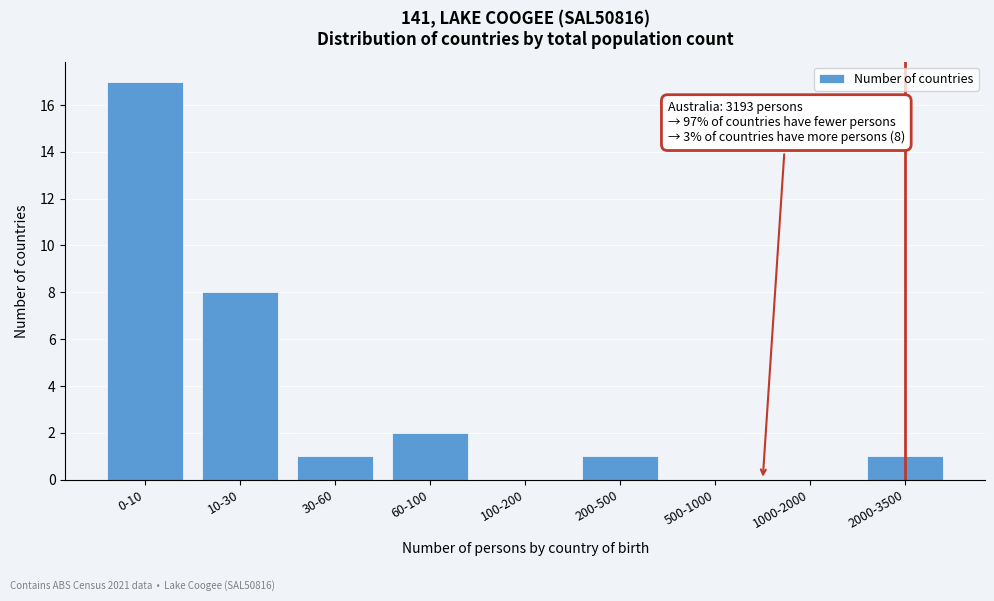

Reading left to right, transcribe all the data shown in this chart.

0-10=17	10-30=8	30-60=1	60-100=2	100-200=0	200-500=1	500-1000=0	1000-2000=0	2000-3500=1